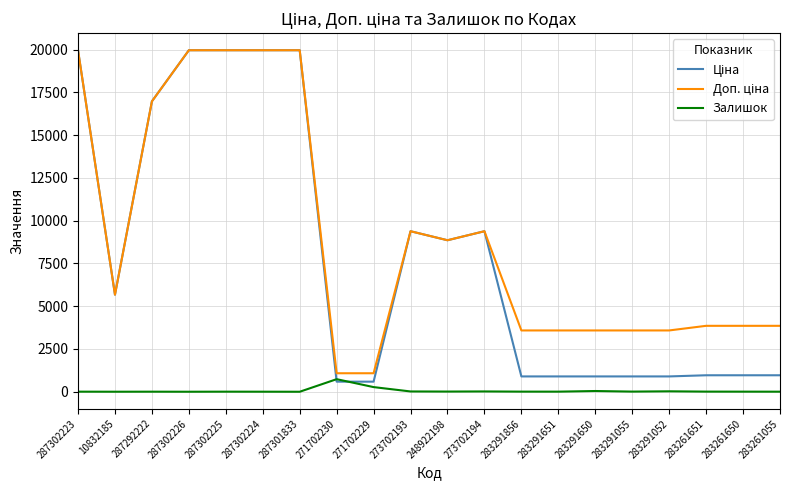

The value of Залишок at 287301833 is 0.0. True or false?

True